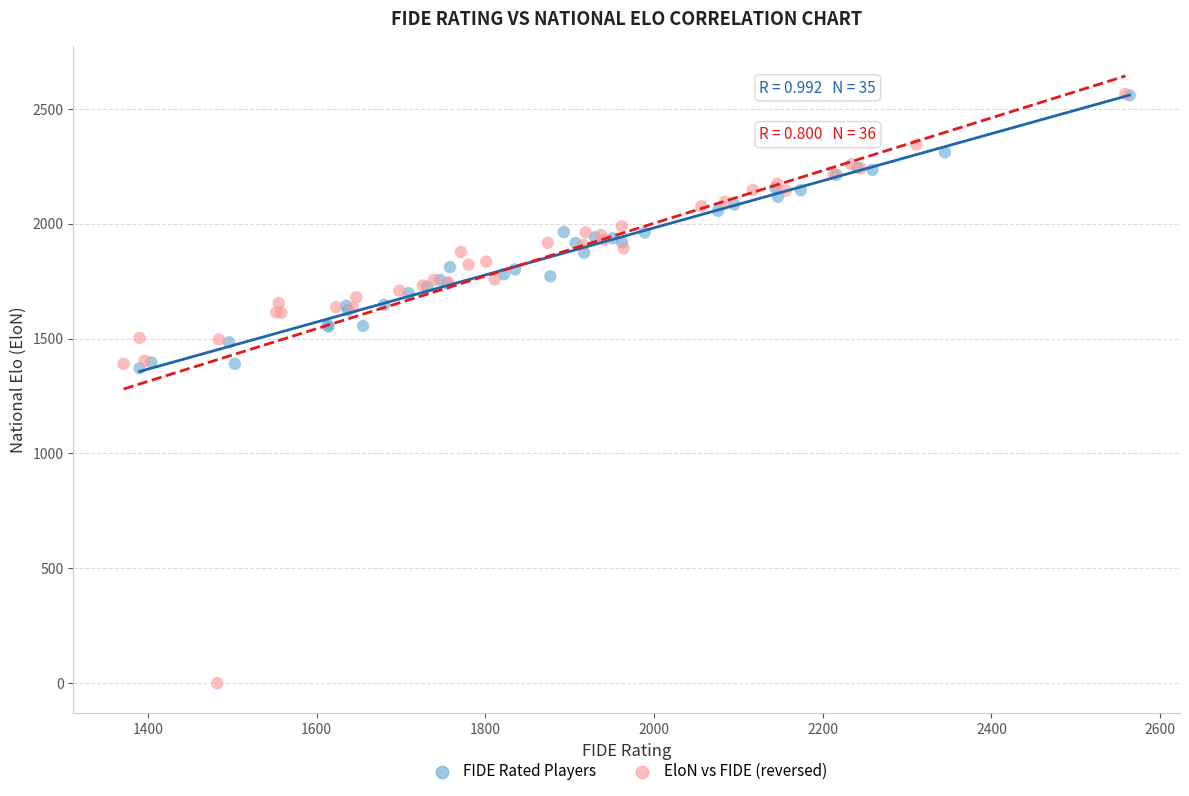

Which series contains the lowest Y value?

EloN vs FIDE (reversed)